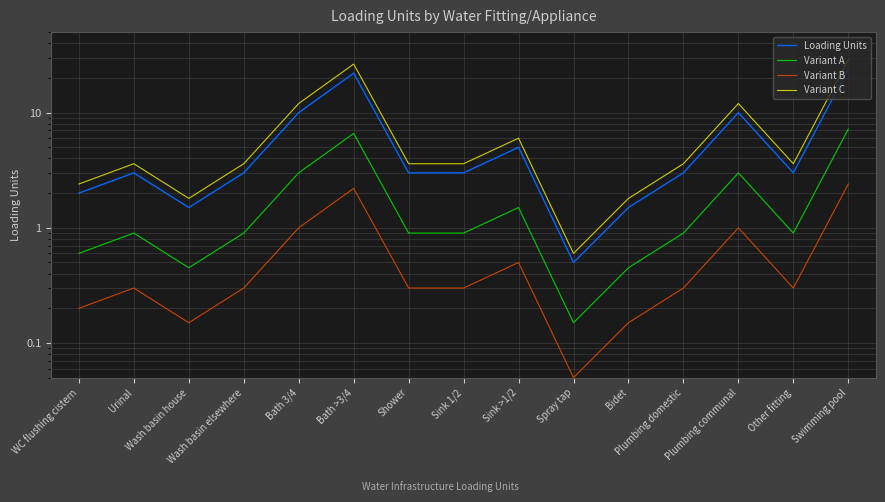

Is it true that Loading Units equals 4.1 at Plumbing domestic?

False